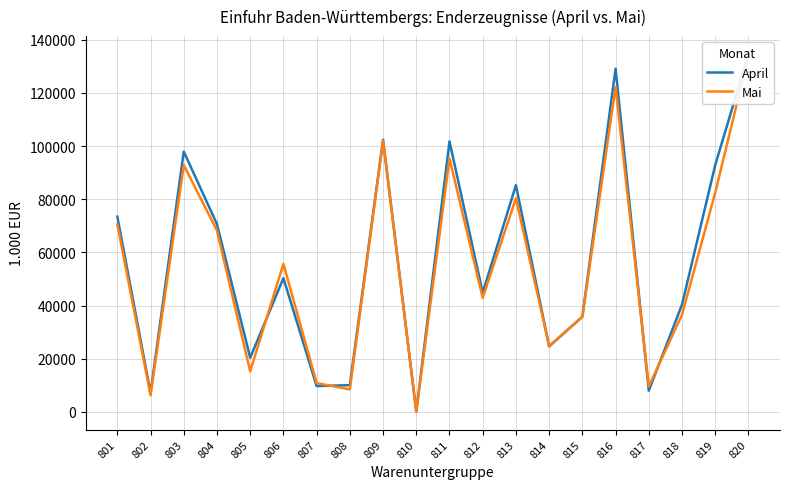

Is the value of Mai at 815 greater than the value of April at 808?

Yes